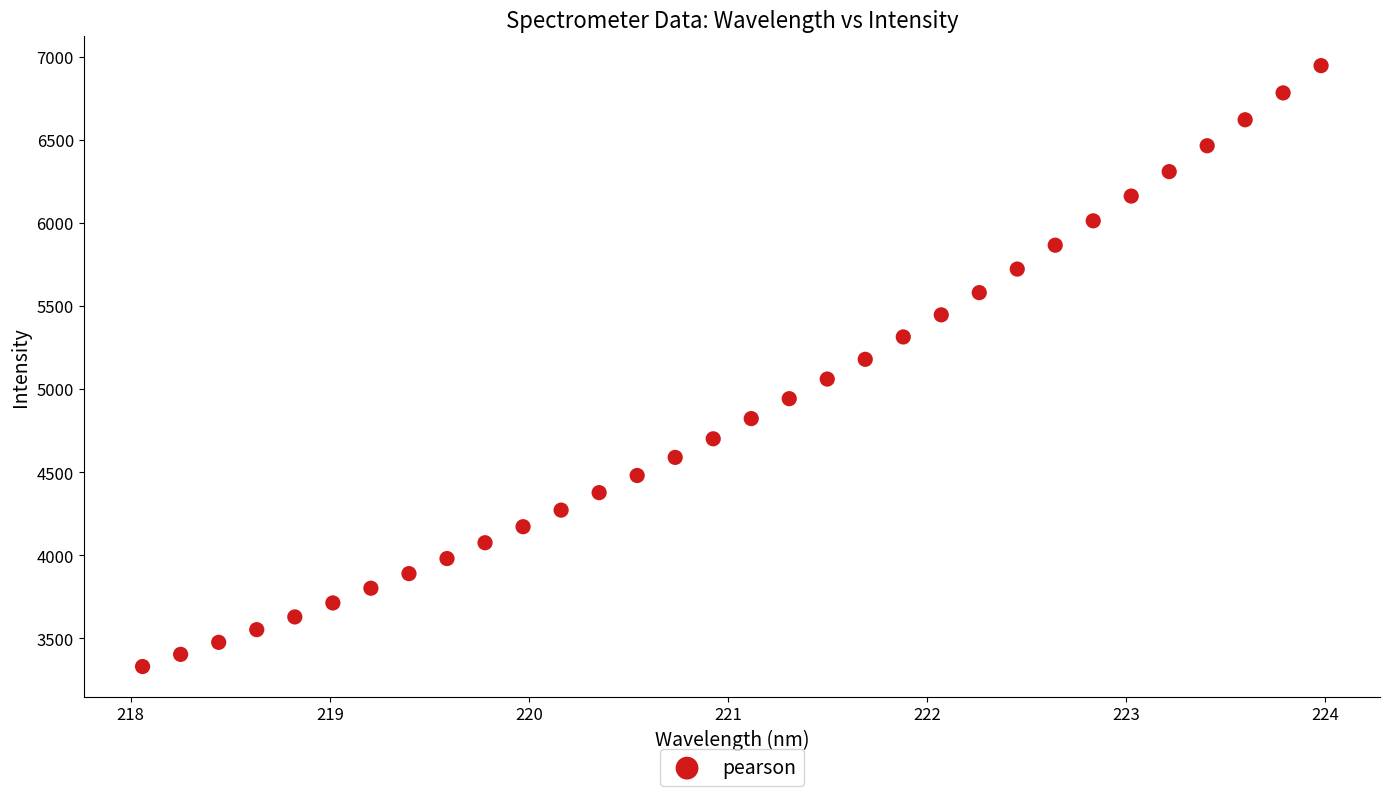

What is the range of X values (max minus min)?

5.9